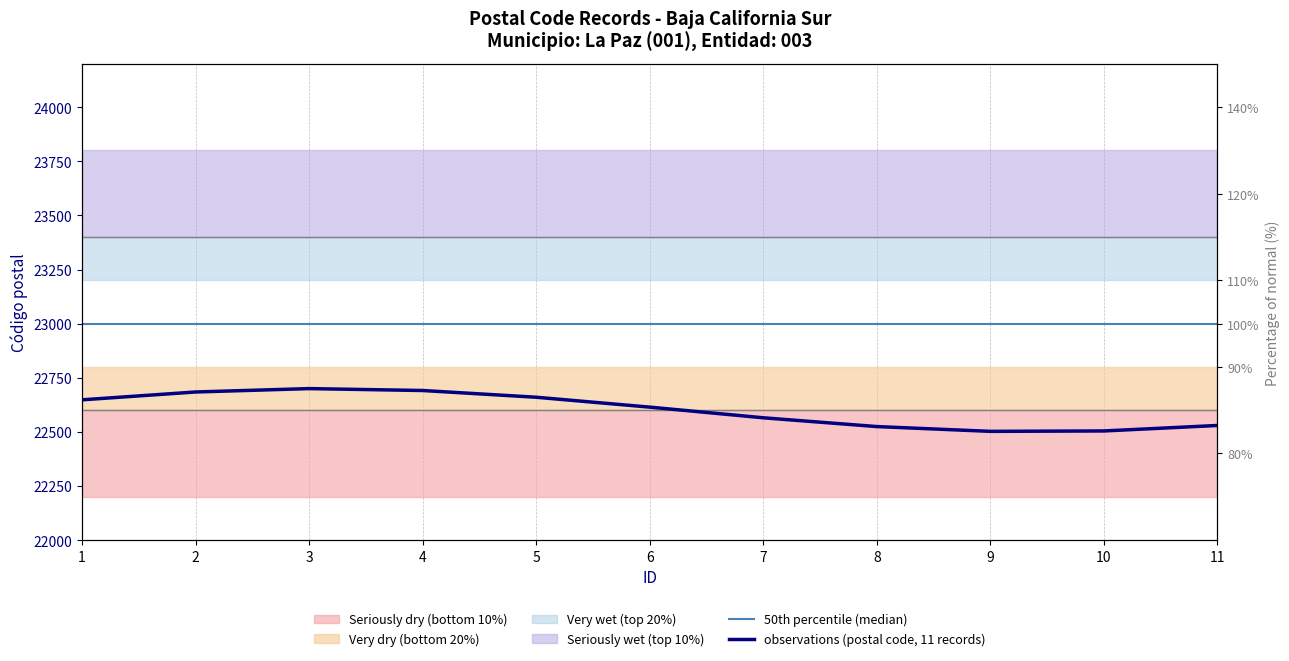

What is the average value of the 50th percentile (median) series?

23000.0